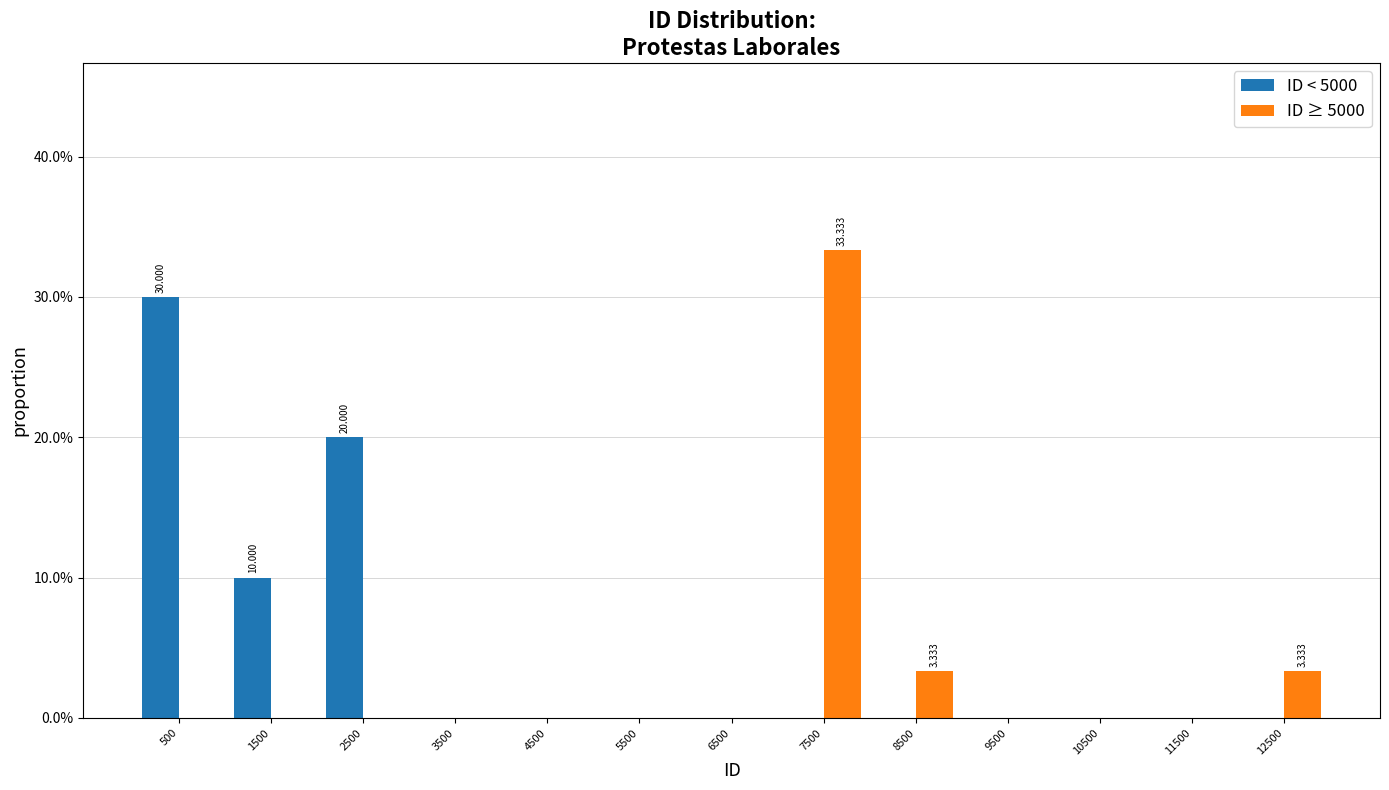

In the ID < 5000 series, which range on the x-axis has the tallest bar?

0 to 1000